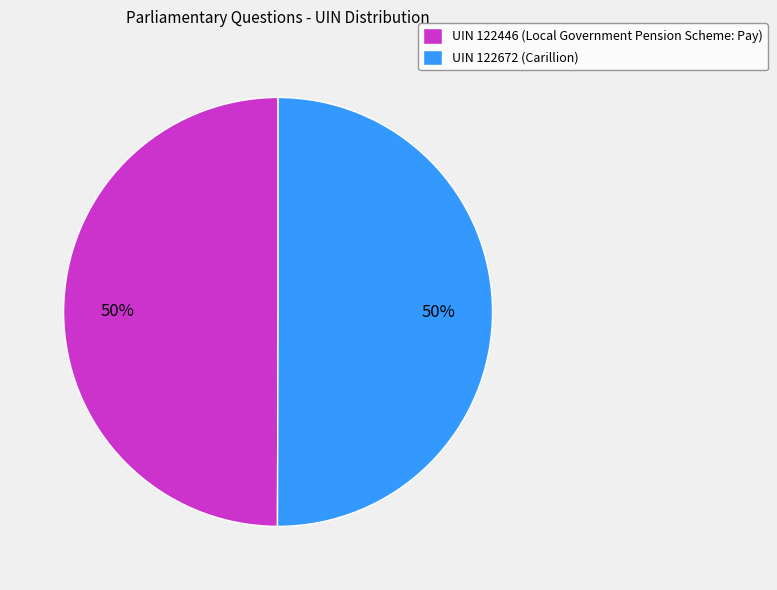

True or false: UIN 122446 (Local Government Pension Scheme: Pay) accounts for 50% of the total.

True